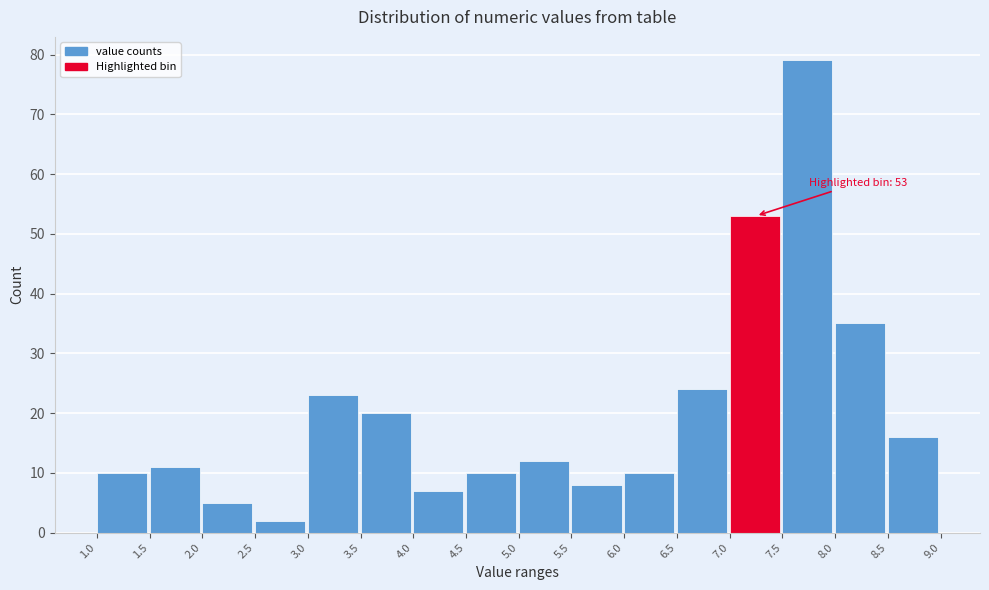

Which range on the x-axis has the tallest bar?

7.5 to 8.0